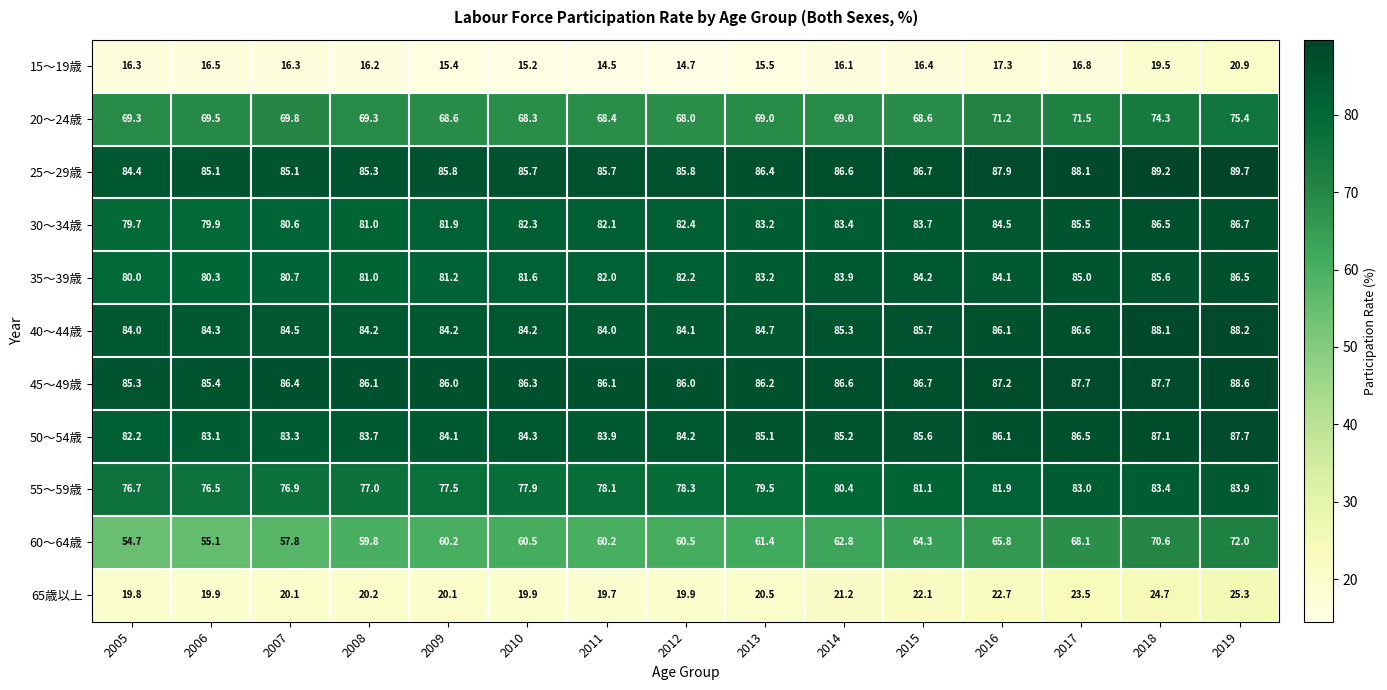

What is the sum of all 50～54歳 values?

1272.1